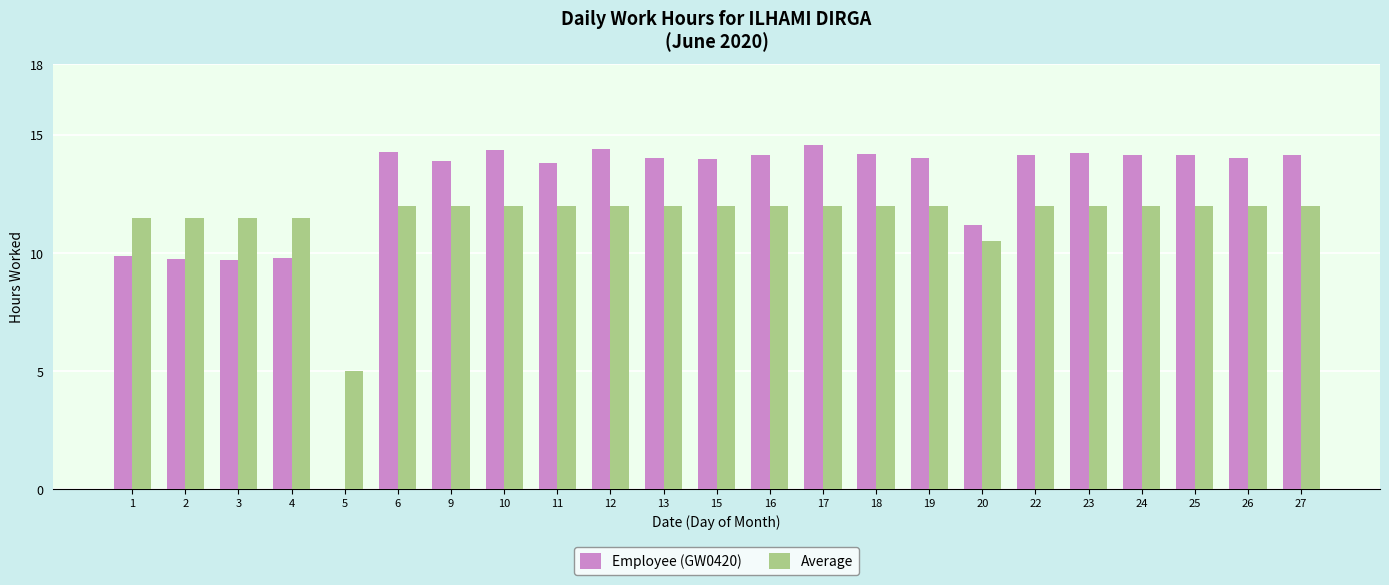

What is the average value of the Employee (GW0420) series?

12.6